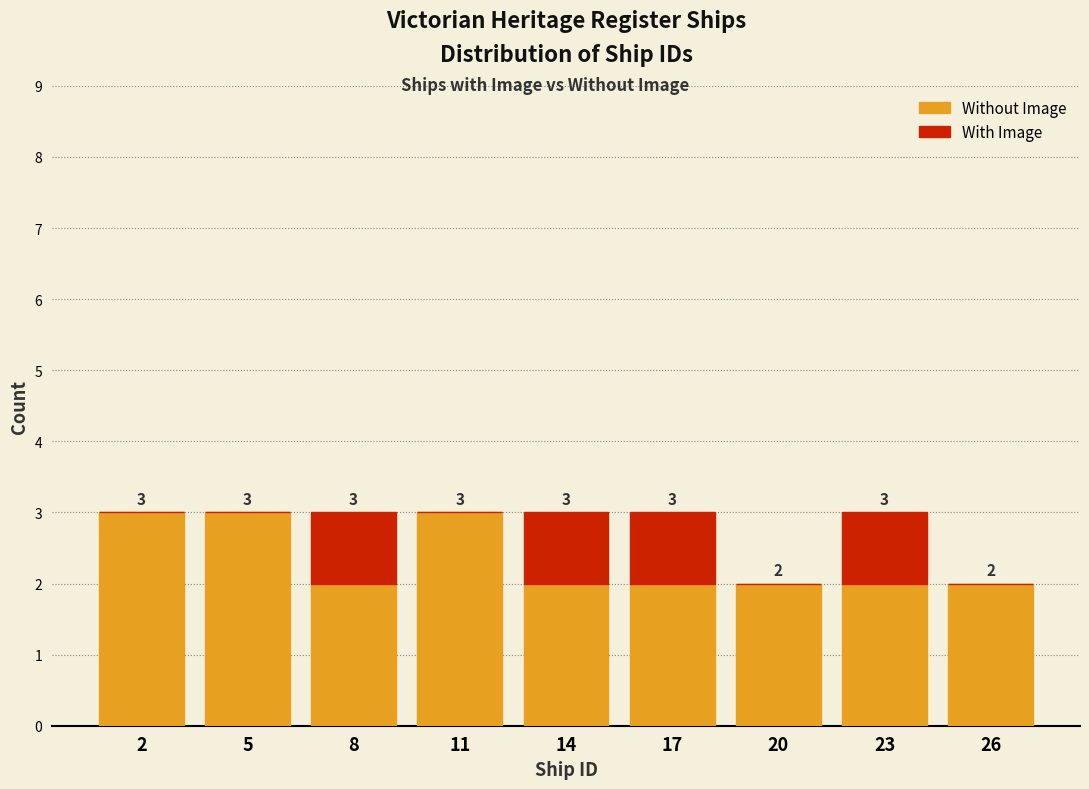

Reading right to left, transcribe the values for Without Image.

26=2	23=2	20=2	17=2	14=2	11=3	8=2	5=3	2=3